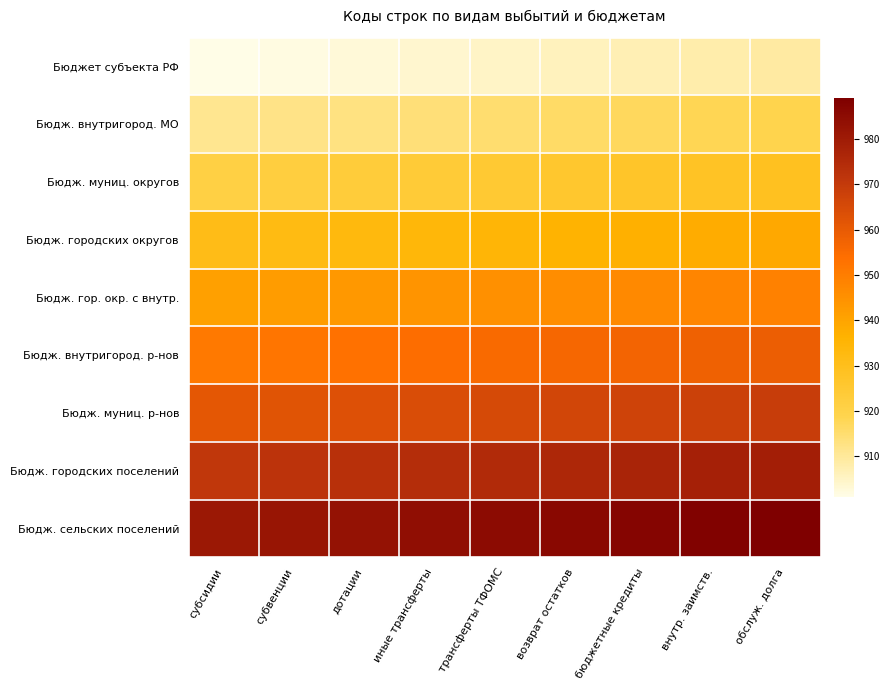

Reading right to left, transcribe all the data shown in this chart.

Бюджет субъекта РФ: обслуж. долга=909	внутр. заимств.=908	бюджетные кредиты=907	возврат остатков=906	трансферты ТФОМС=905	иные трансферты=904	дотации=903	субвенции=902	субсидии=901
Бюдж. внутригород. МО: обслуж. долга=919	внутр. заимств.=918	бюджетные кредиты=917	возврат остатков=916	трансферты ТФОМС=915	иные трансферты=914	дотации=913	субвенции=912	субсидии=911
Бюдж. муниц. округов: обслуж. долга=929	внутр. заимств.=928	бюджетные кредиты=927	возврат остатков=926	трансферты ТФОМС=925	иные трансферты=924	дотации=923	субвенции=922	субсидии=921
Бюдж. городских округов: обслуж. долга=939	внутр. заимств.=938	бюджетные кредиты=937	возврат остатков=936	трансферты ТФОМС=935	иные трансферты=934	дотации=933	субвенции=932	субсидии=931
Бюдж. гор. окр. с внутр.: обслуж. долга=949	внутр. заимств.=948	бюджетные кредиты=947	возврат остатков=946	трансферты ТФОМС=945	иные трансферты=944	дотации=943	субвенции=942	субсидии=941
Бюдж. внутригород. р-нов: обслуж. долга=959	внутр. заимств.=958	бюджетные кредиты=957	возврат остатков=956	трансферты ТФОМС=955	иные трансферты=954	дотации=953	субвенции=952	субсидии=951
Бюдж. муниц. р-нов: обслуж. долга=969	внутр. заимств.=968	бюджетные кредиты=967	возврат остатков=966	трансферты ТФОМС=965	иные трансферты=964	дотации=963	субвенции=962	субсидии=961
Бюдж. городских поселений: обслуж. долга=979	внутр. заимств.=978	бюджетные кредиты=977	возврат остатков=976	трансферты ТФОМС=975	иные трансферты=974	дотации=973	субвенции=972	субсидии=971
Бюдж. сельских поселений: обслуж. долга=989	внутр. заимств.=988	бюджетные кредиты=987	возврат остатков=986	трансферты ТФОМС=985	иные трансферты=984	дотации=983	субвенции=982	субсидии=981